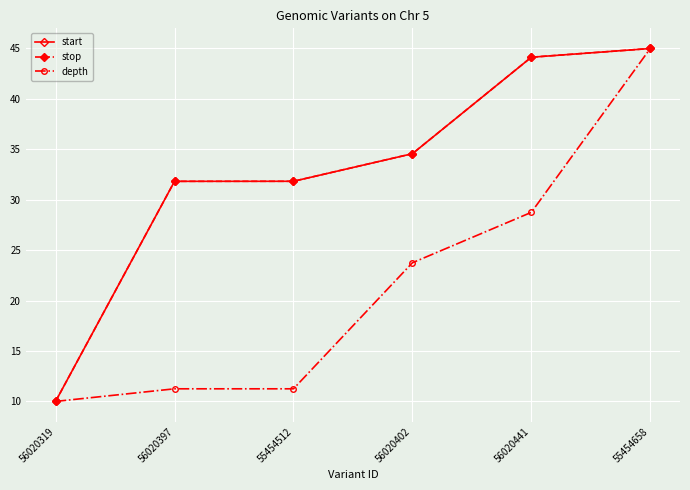

What is the spread (max minus min) of values at 56020397?

20.6